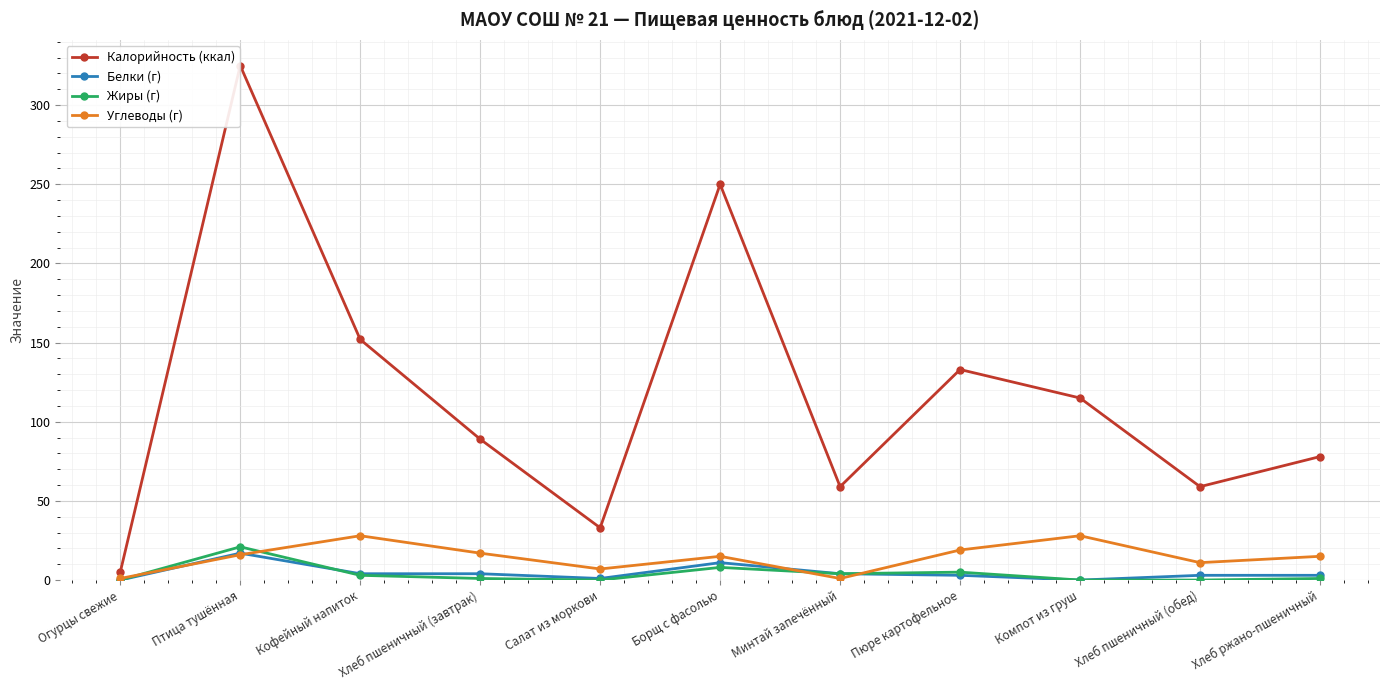

How many categories are shown in the chart?

11